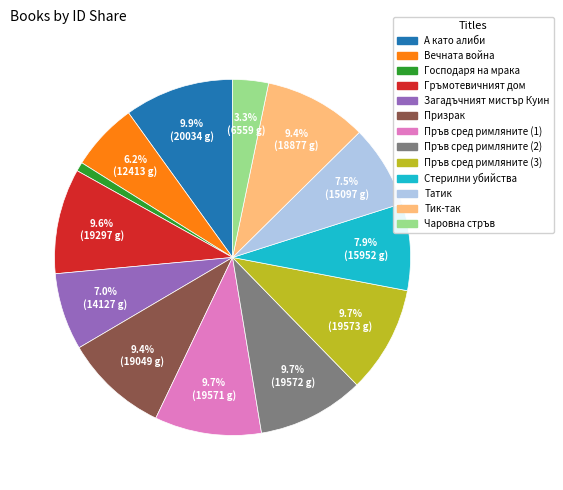

What is the smallest slice in the pie chart?

Господаря на мрака